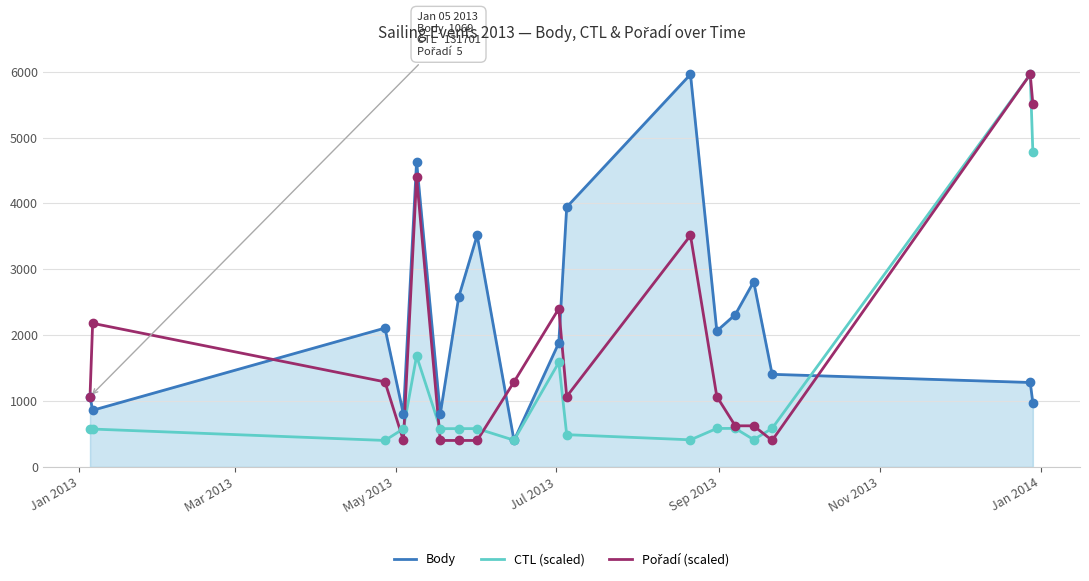

Which series reaches the maximum Y coordinate?

Body